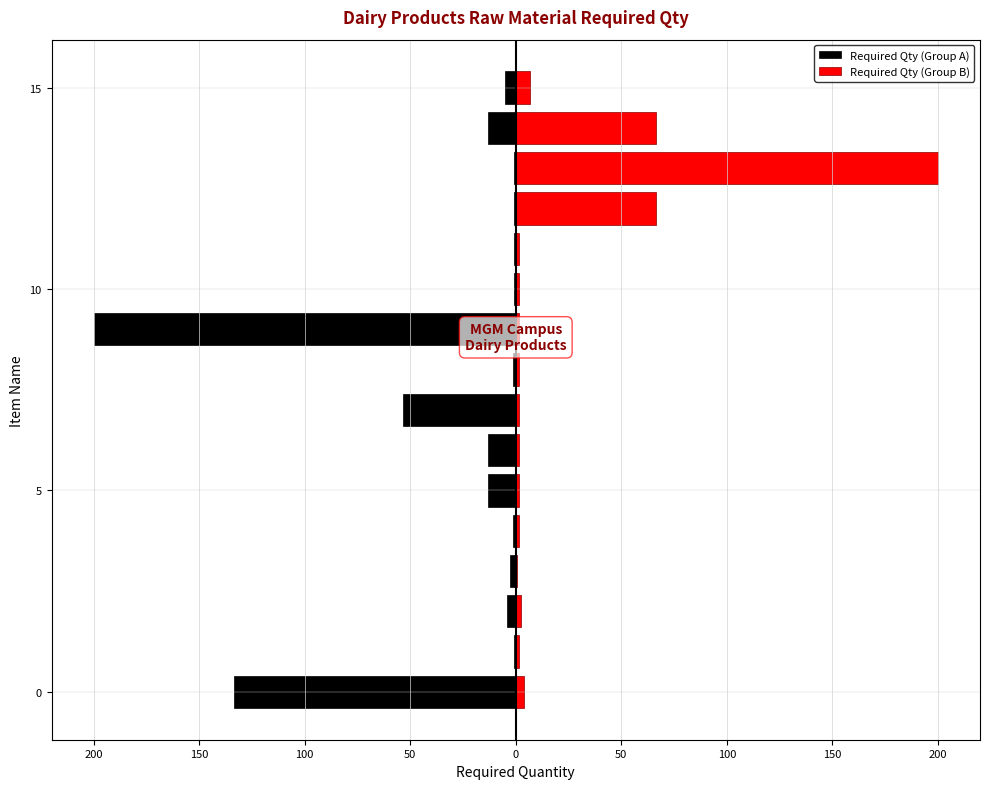

What is the average value of the Required Qty (Group B) series?

22.5